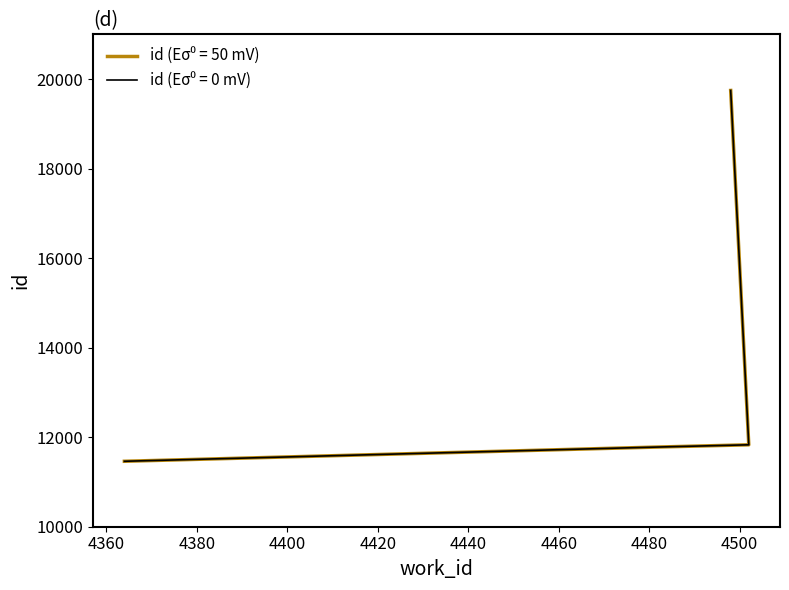

What is the difference between the maximum and minimum values?

8284